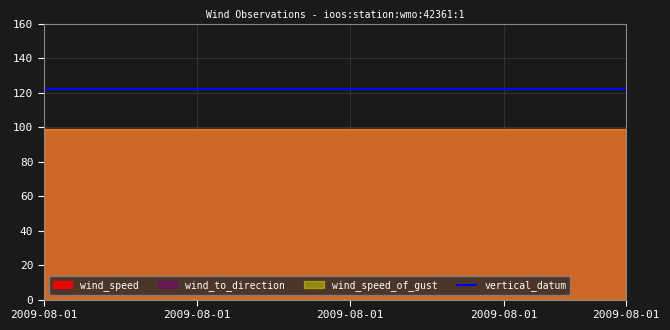

True or false: wind_to_direction and vertical_datum cross at least once.

False